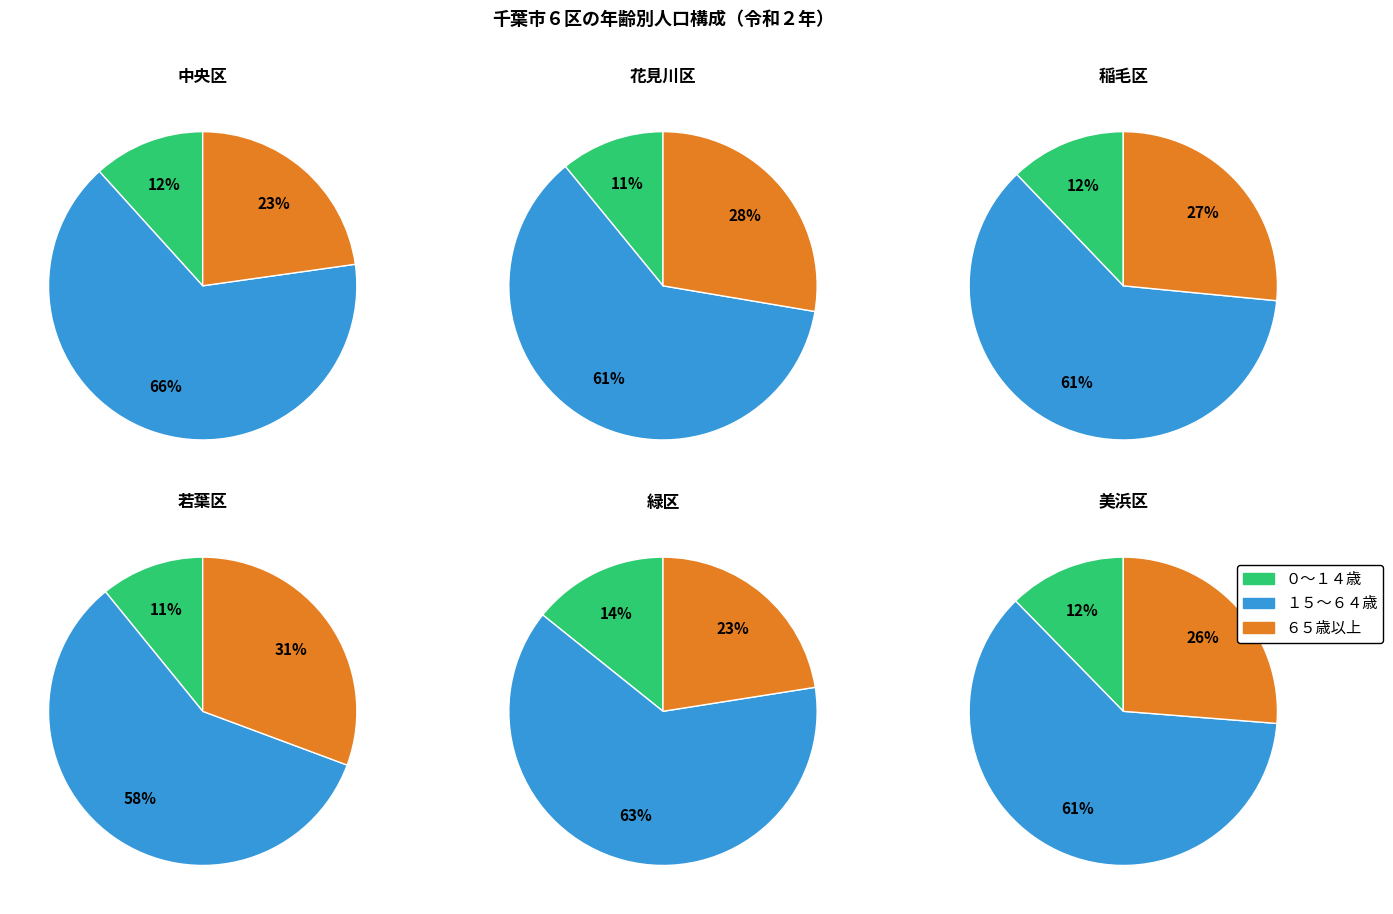

Does 1 account for over 50% of the chart?

No